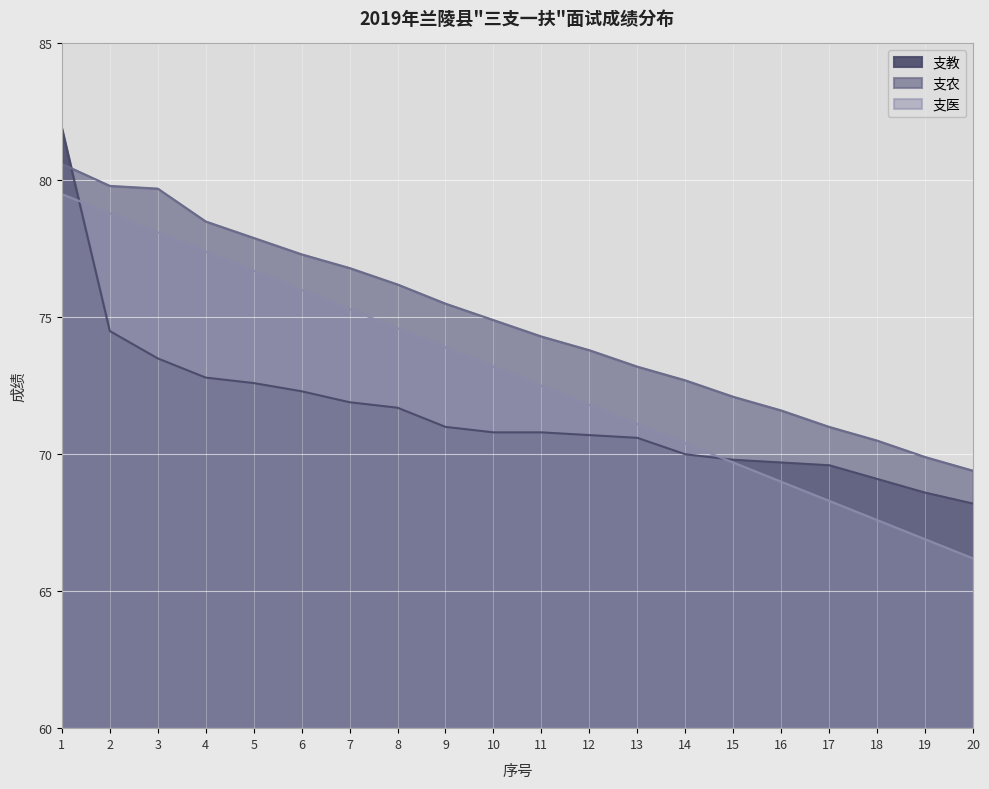

What is the value of the 支农 point at the 11th from the left?

74.3